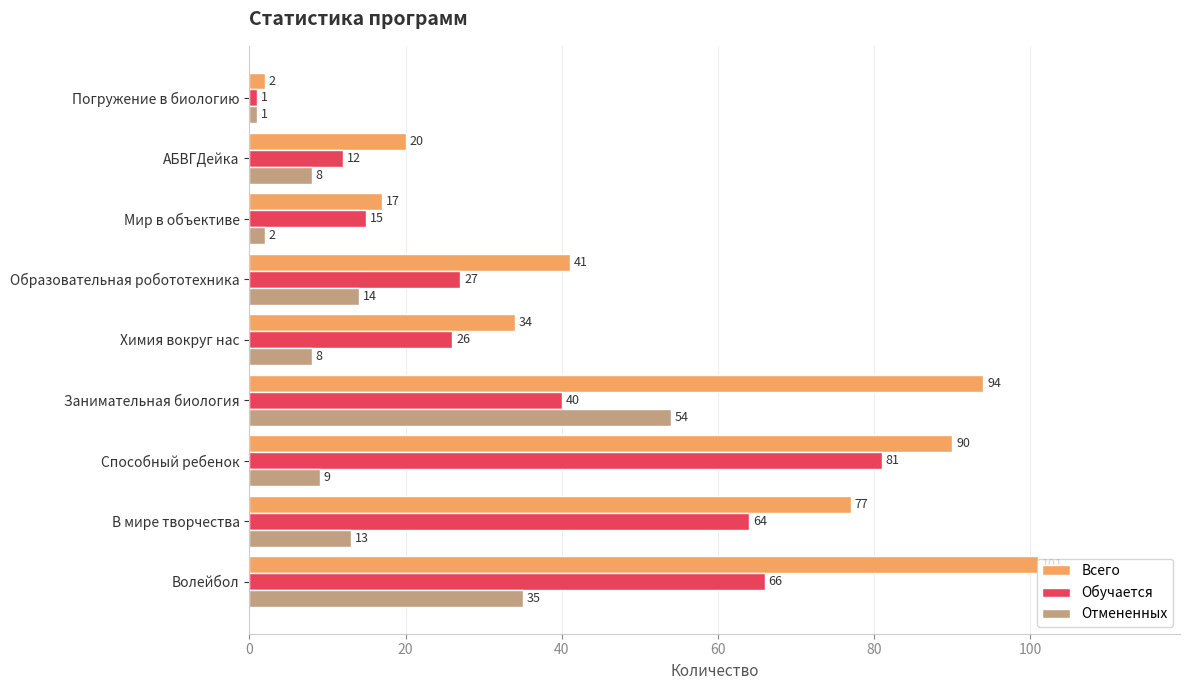

Between Волейбол and В мире творчества, which series saw the biggest shift?

Всего